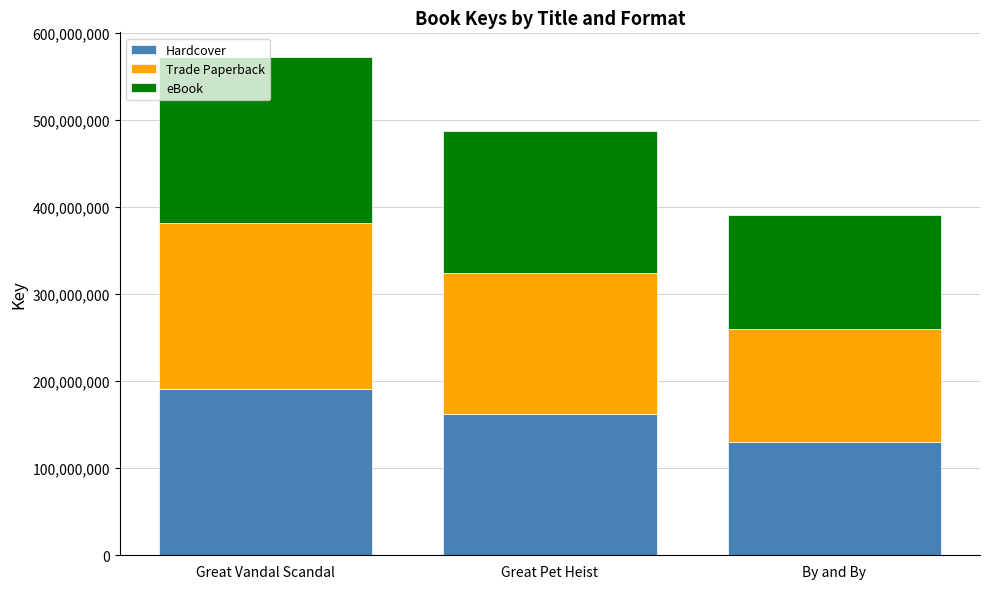

Which category has the highest value in the Hardcover series?

Great Vandal Scandal